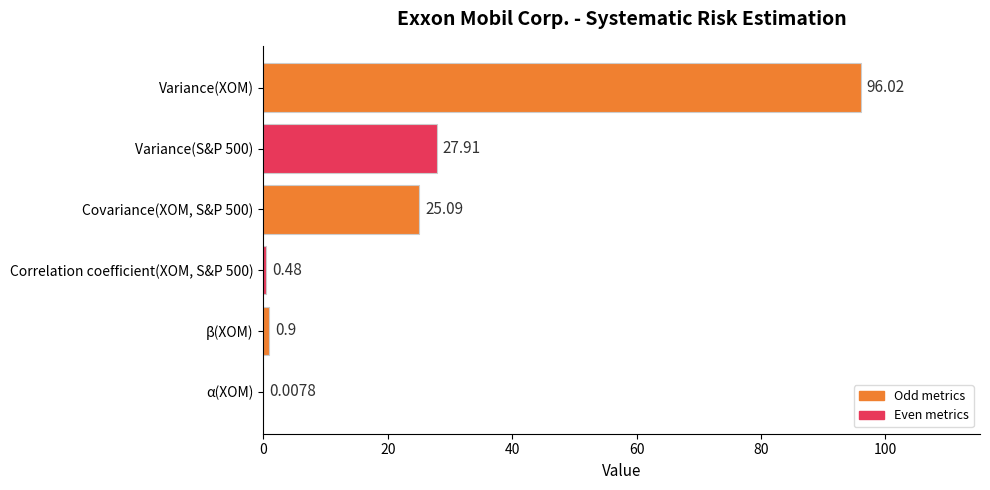

Which category has the highest value across all series?

Variance(XOM)